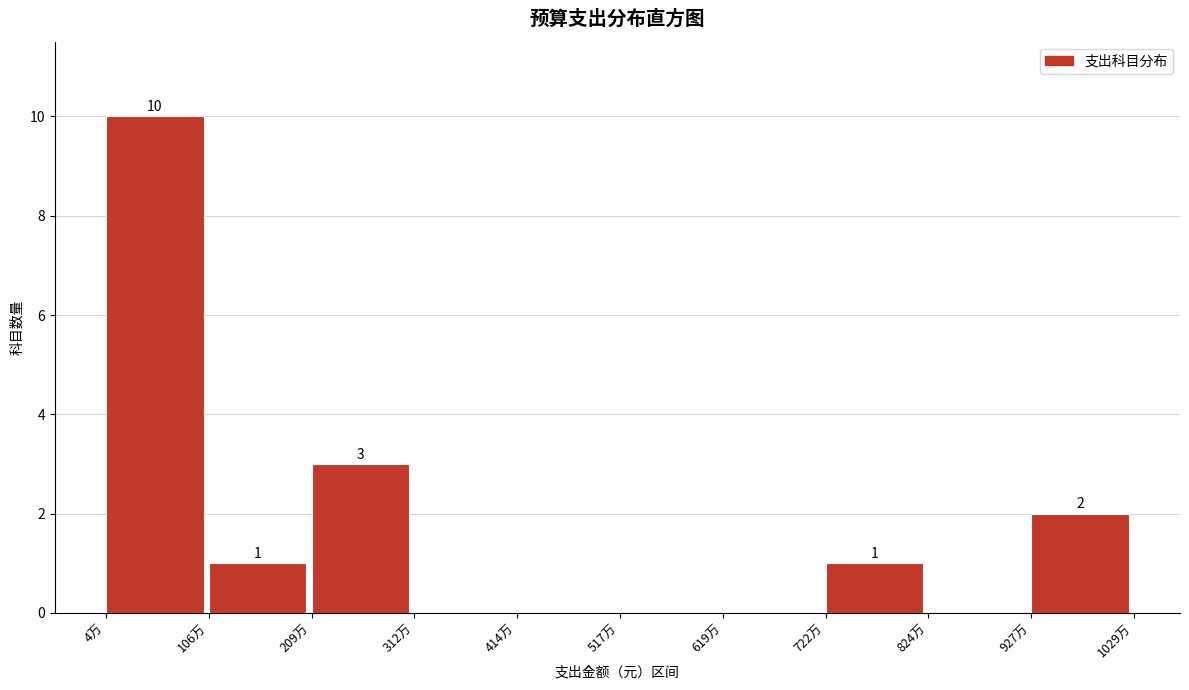

Reading right to left, extract all data points from this chart.

927万=2	824万=0	722万=1	619万=0	517万=0	414万=0	312万=0	209万=3	106万=1	4万=10